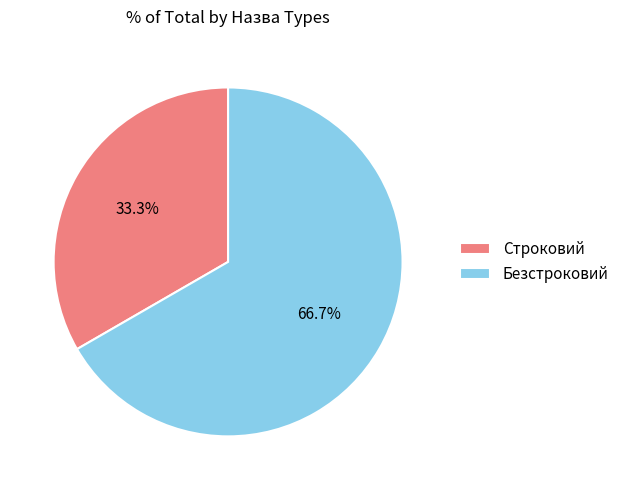

Approximately how many times larger is the value at Строковий compared to Безстроковий?

0.5